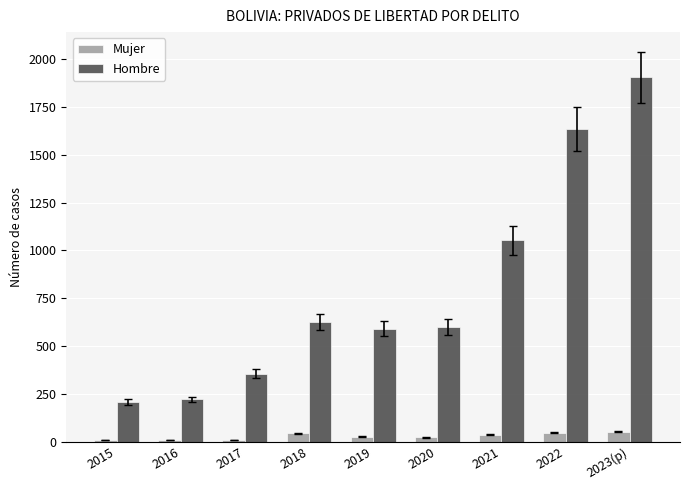

Which series has the largest total across all categories?

Hombre